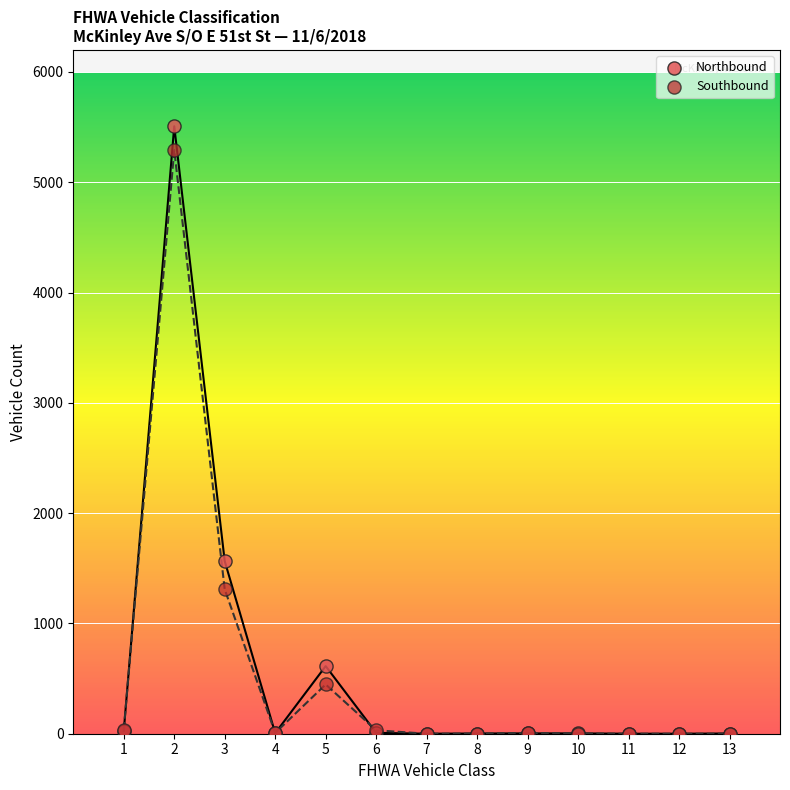

In the Southbound series, what Y value is closest to 2646?

1309